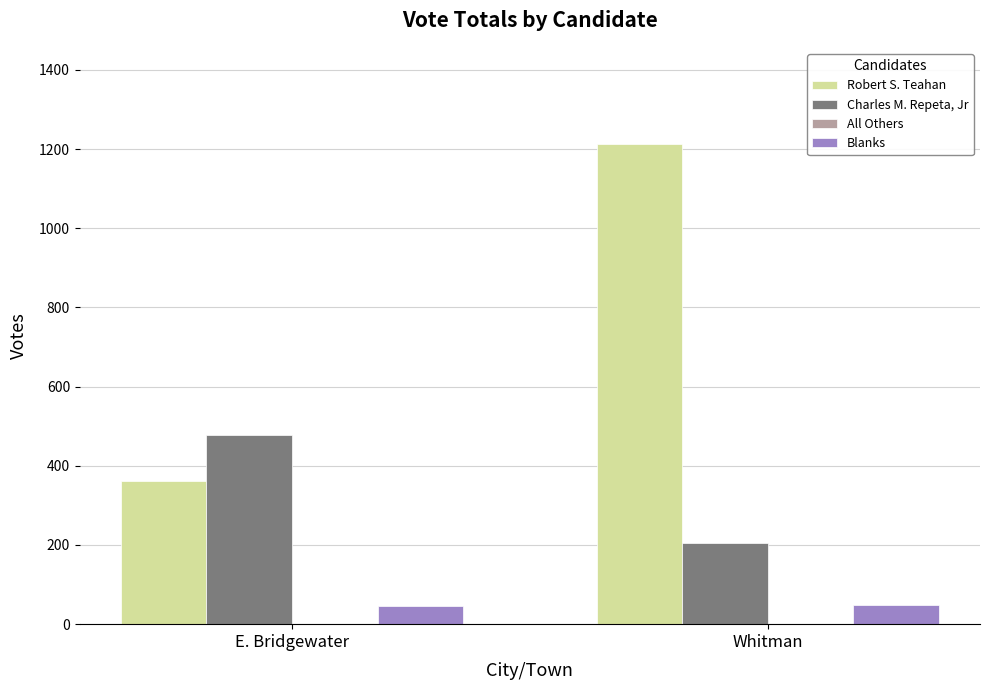

What is the total value across all series at Whitman?

1465